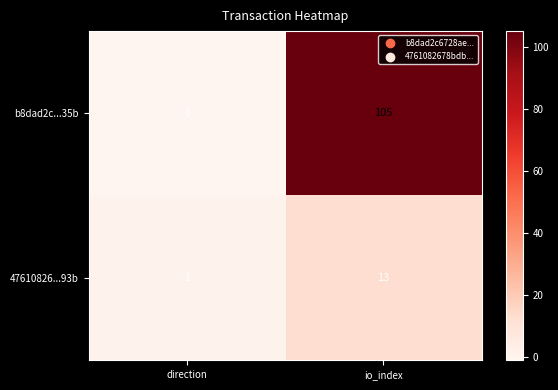

What is the difference between the b8dad2c...35b values at io_index and direction?

106